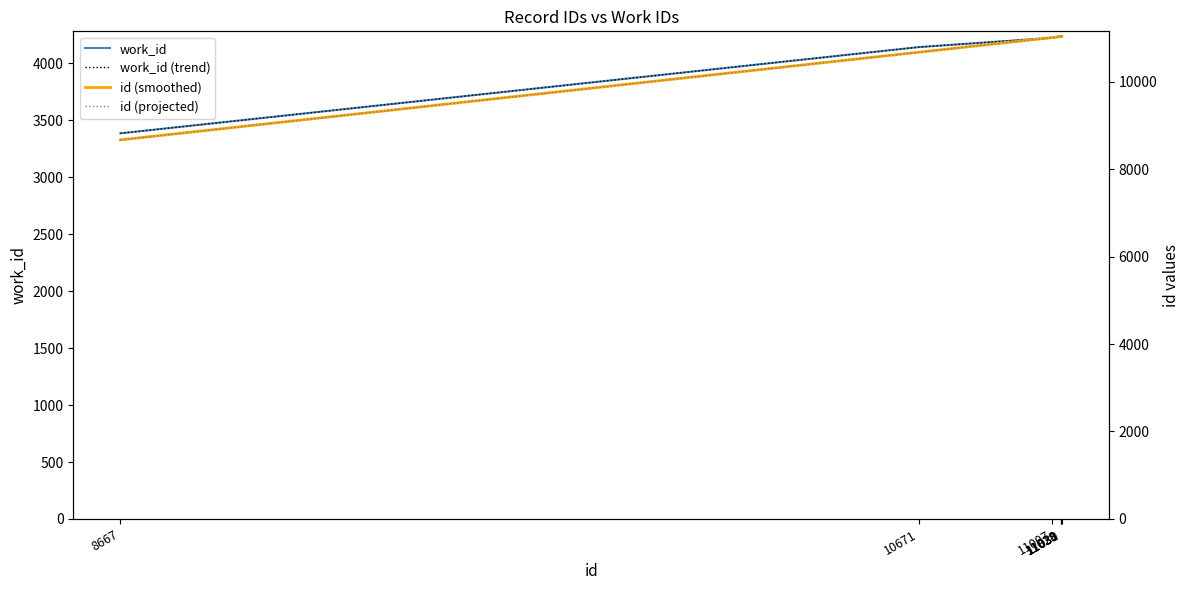

What is the value of the work_id point at the 2nd from the left?

4143